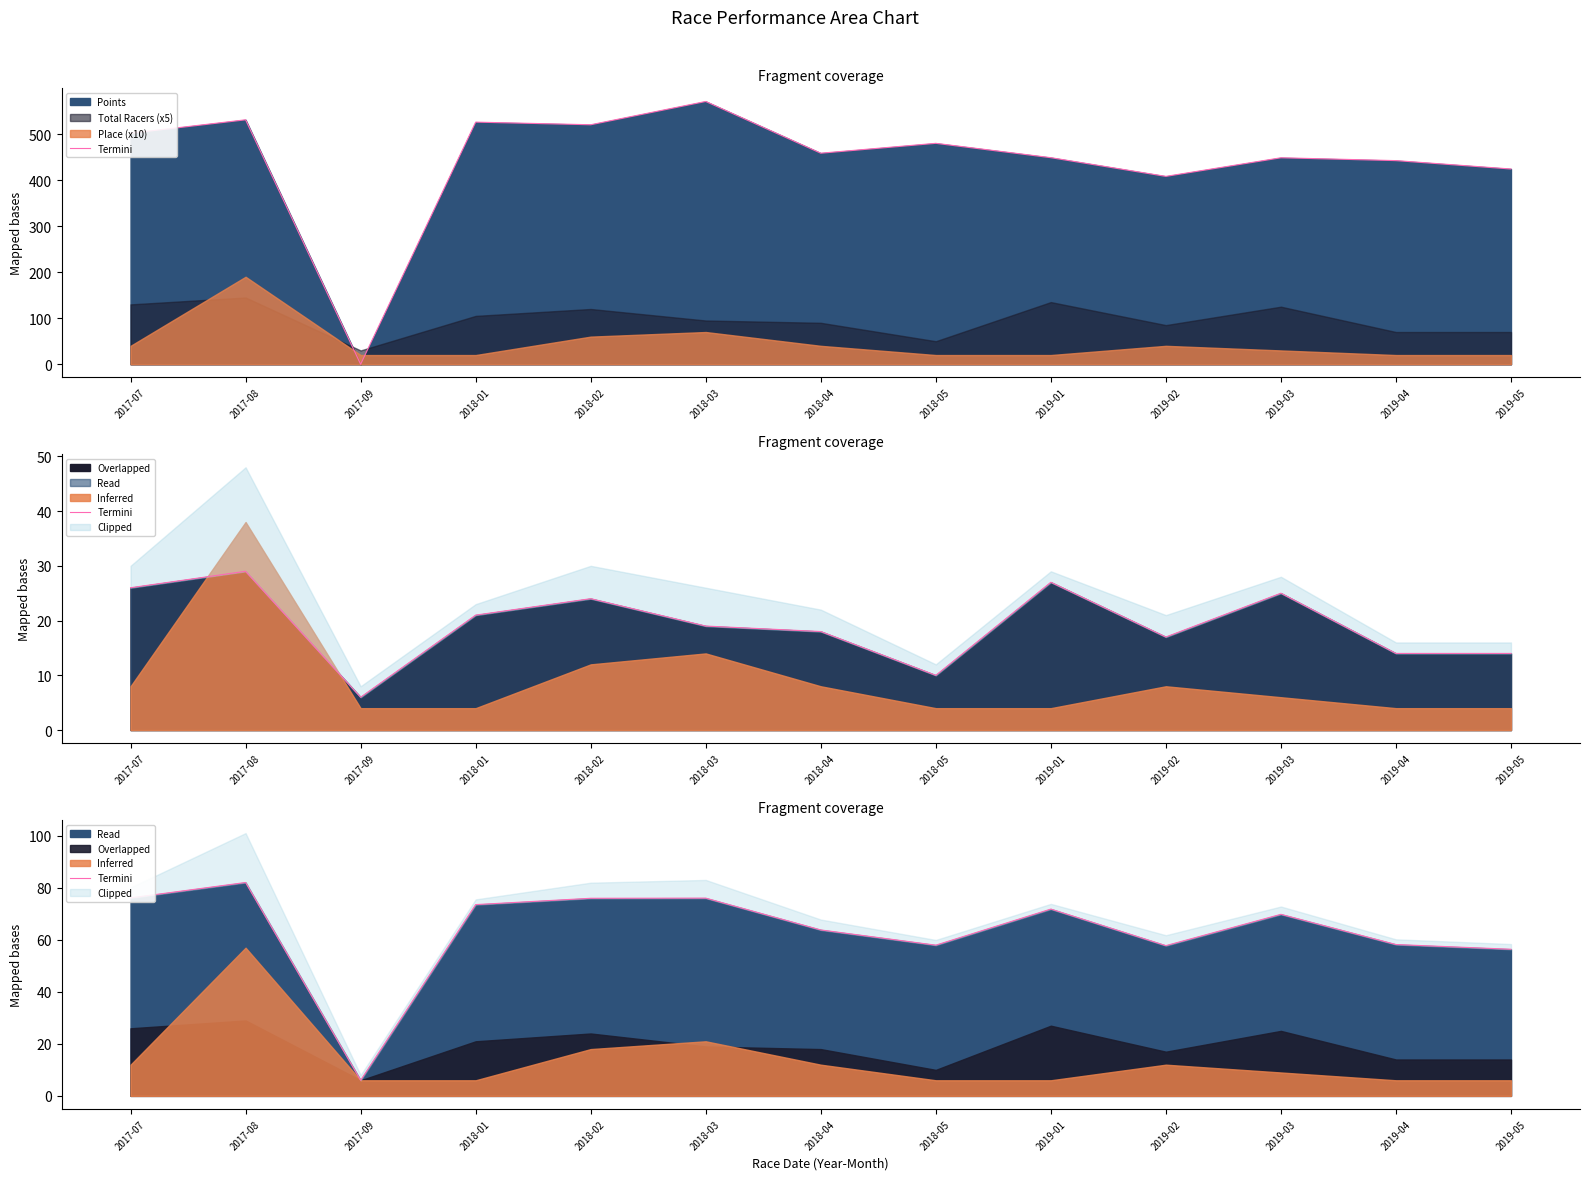

Which category has the highest value across all series?

2017-08